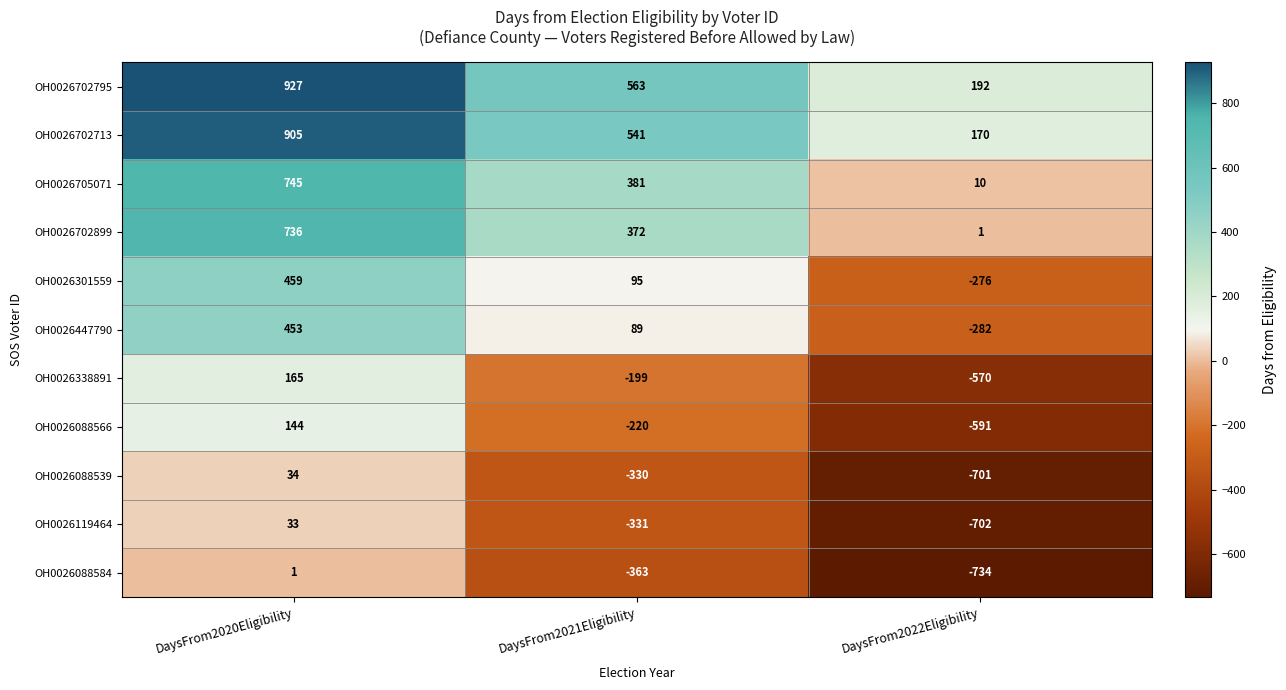

Is the value of OH0026338891 at DaysFrom2022Eligibility greater than the value of OH0026702795 at DaysFrom2020Eligibility?

No